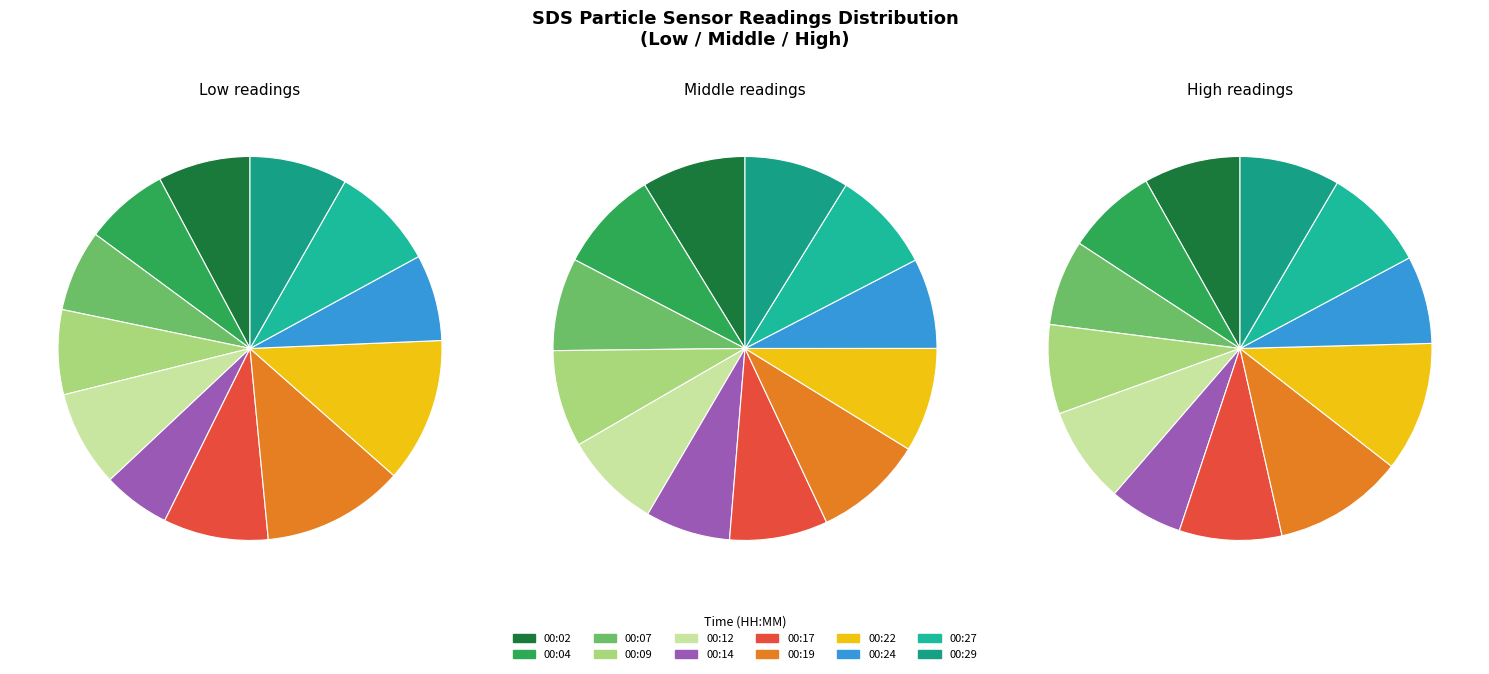

Is there a majority slice in this chart?

No